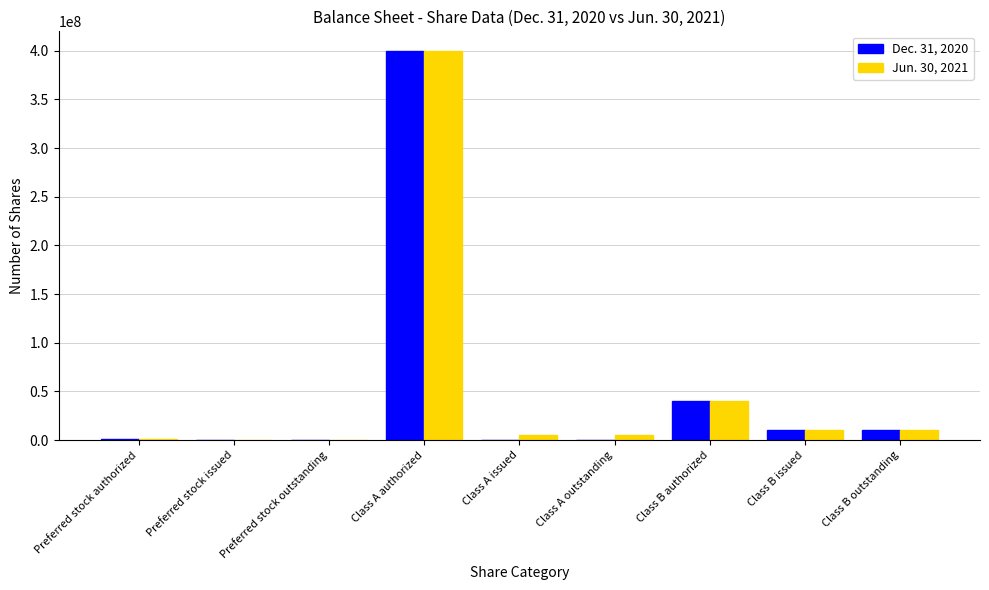

Is the value of Jun. 30, 2021 at Class B issued greater than the value of Dec. 31, 2020 at Class A outstanding?

Yes